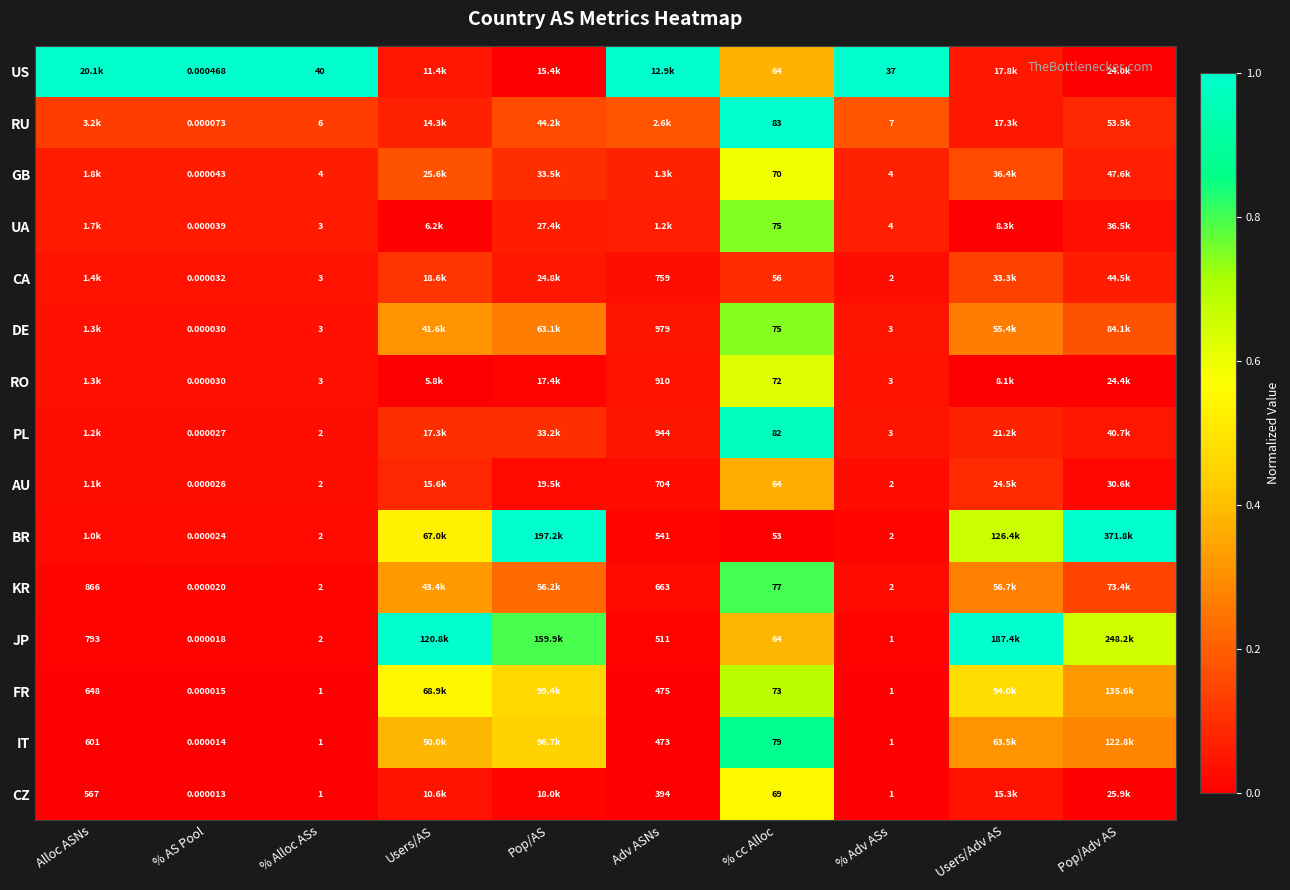

List the labels in order of KR value, largest first.

% cc Alloc, Users/AS, Users/Adv AS, Pop/AS, Pop/Adv AS, % Adv ASs, Adv ASNs, % Alloc ASs, % AS Pool, Alloc ASNs